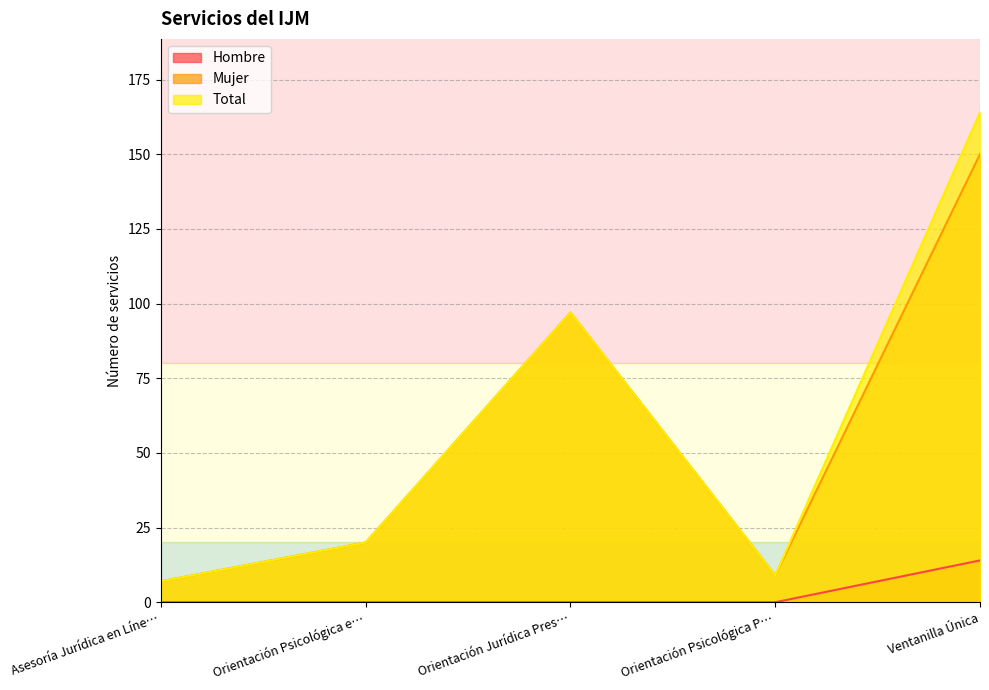

What is the spread (max minus min) of values at Ventanilla Única?

150